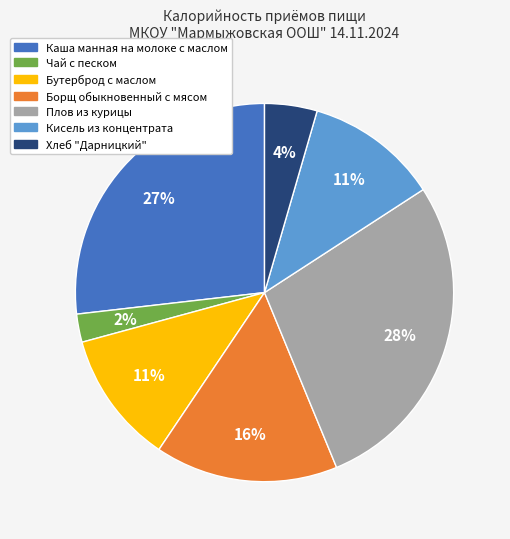

Is there any slice that represents more than half of the pie?

No